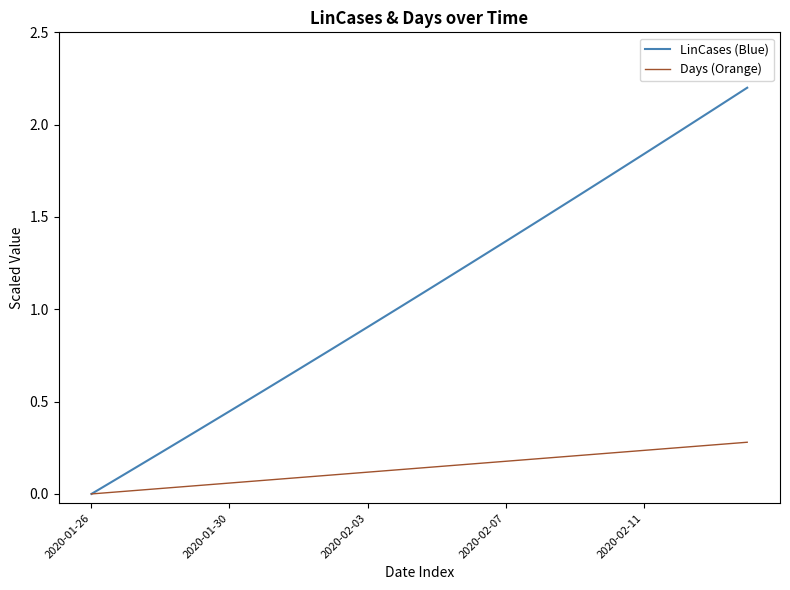

Which series has the largest total across all categories?

LinCases (Blue)